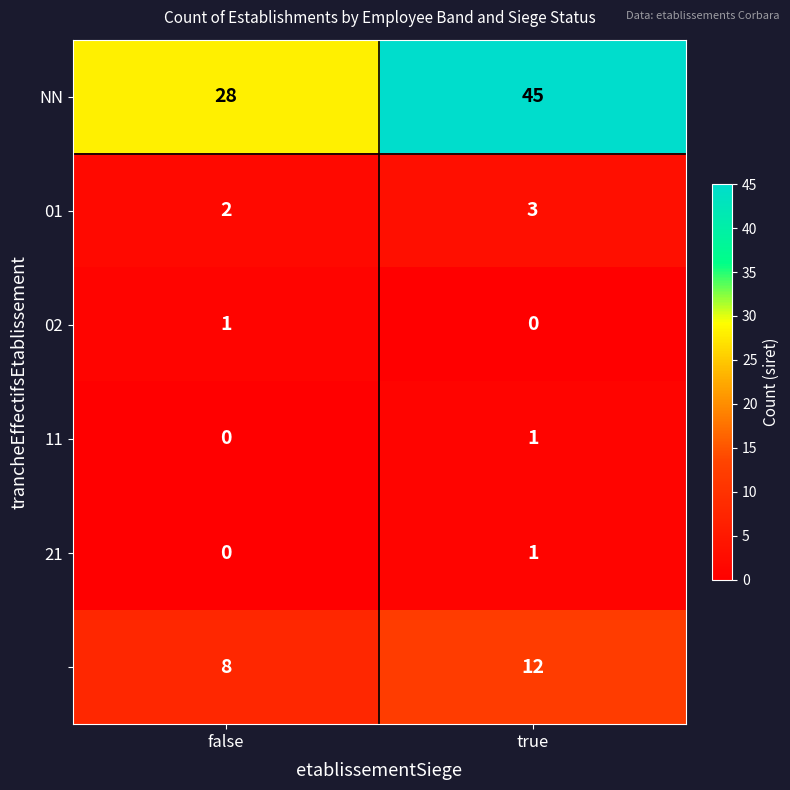

What is the greatest value displayed?

45